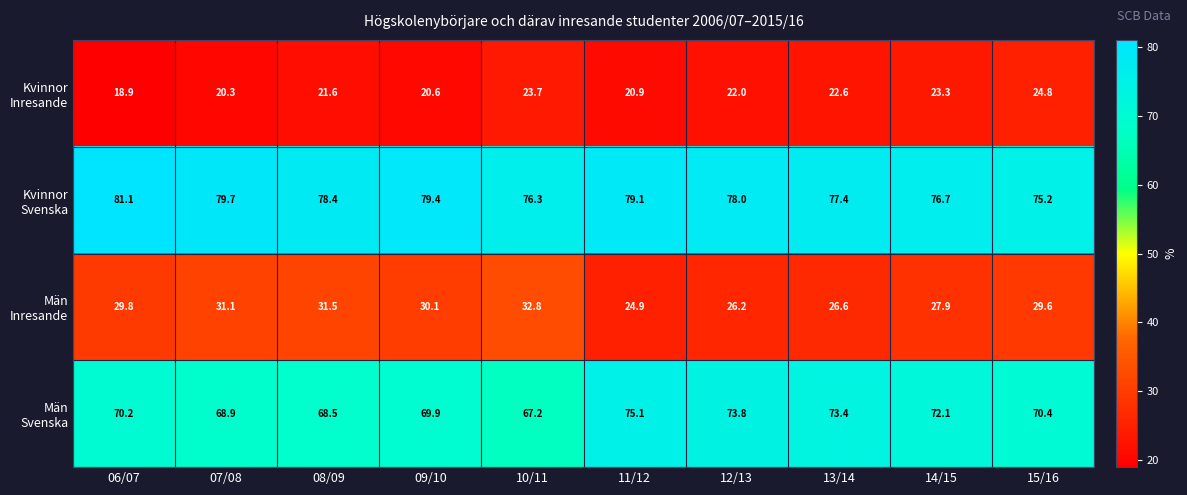

What is the difference between the highest and lowest values at 06/07?

62.2